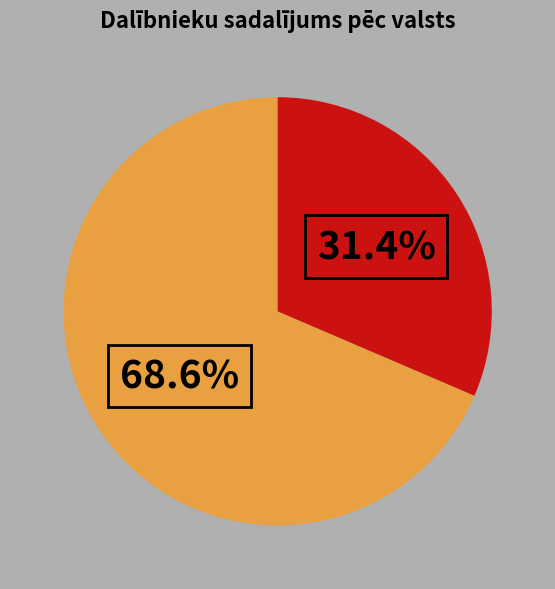

Is there a majority slice in this chart?

Yes